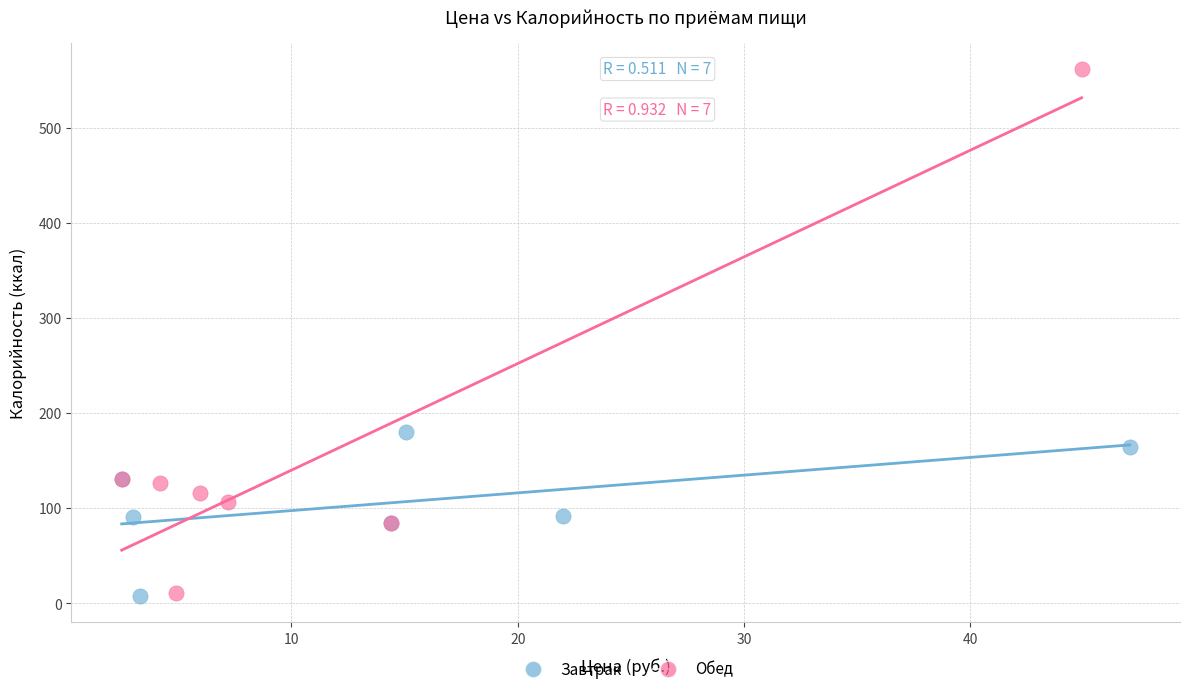

Which series has the widest spread of Y values?

Обед